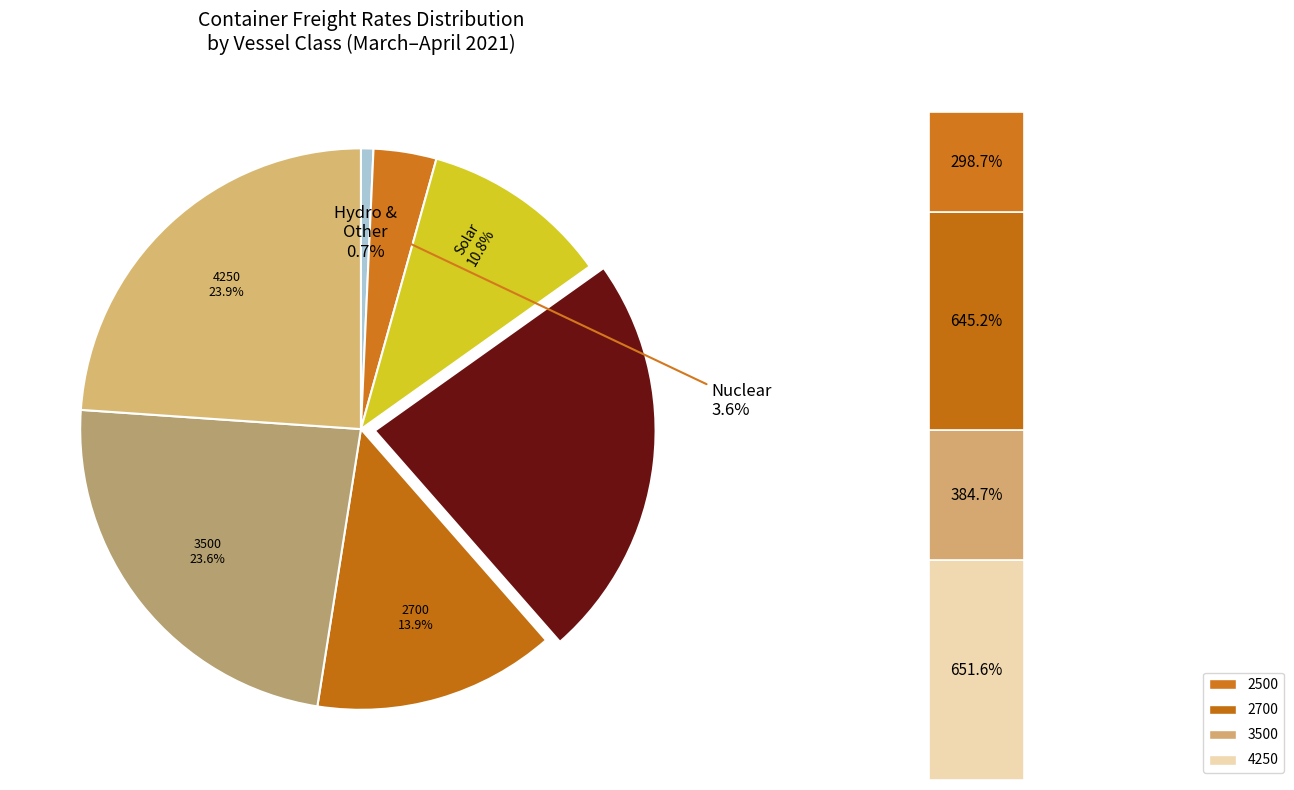

What percentage is NOT represented by 1100?

96.4%